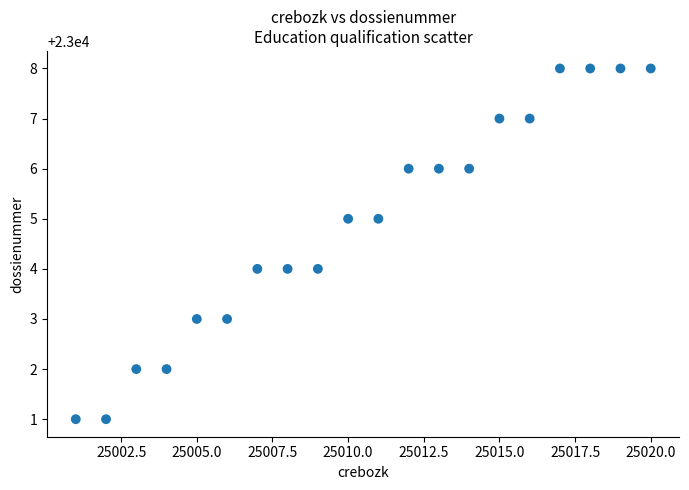

What is the range of X values (max minus min)?

19